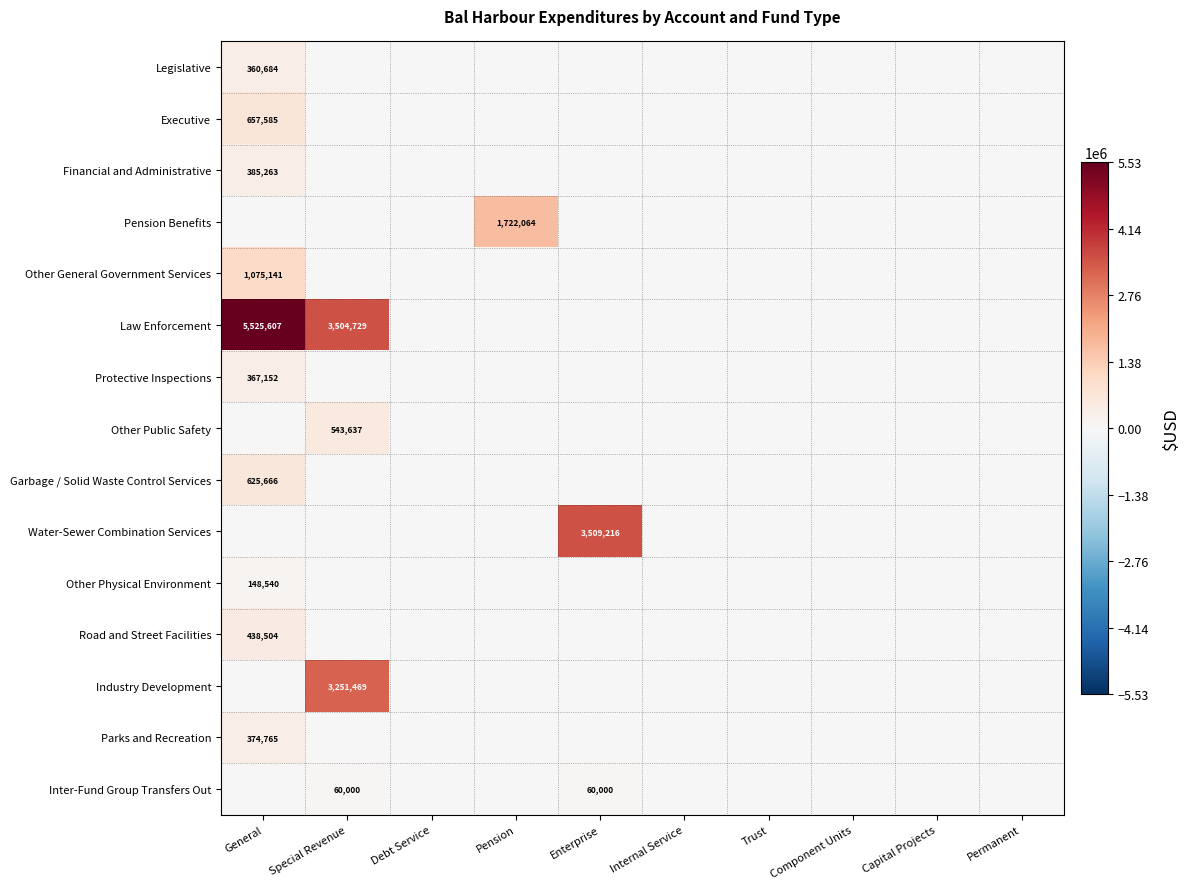

The value of Protective Inspections at General is 127654. True or false?

False